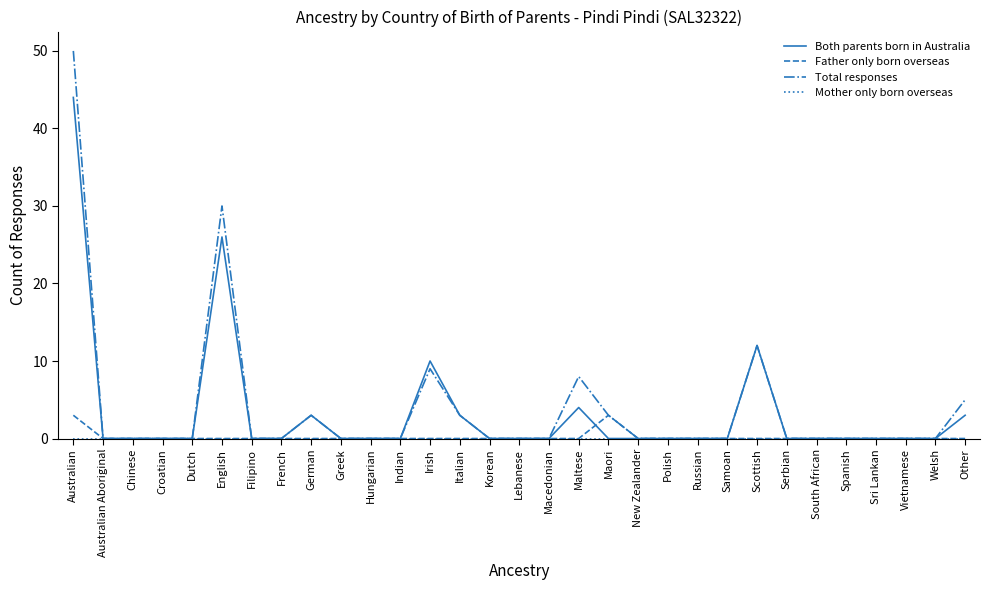

Read the Both parents born in Australia value at Scottish.

12